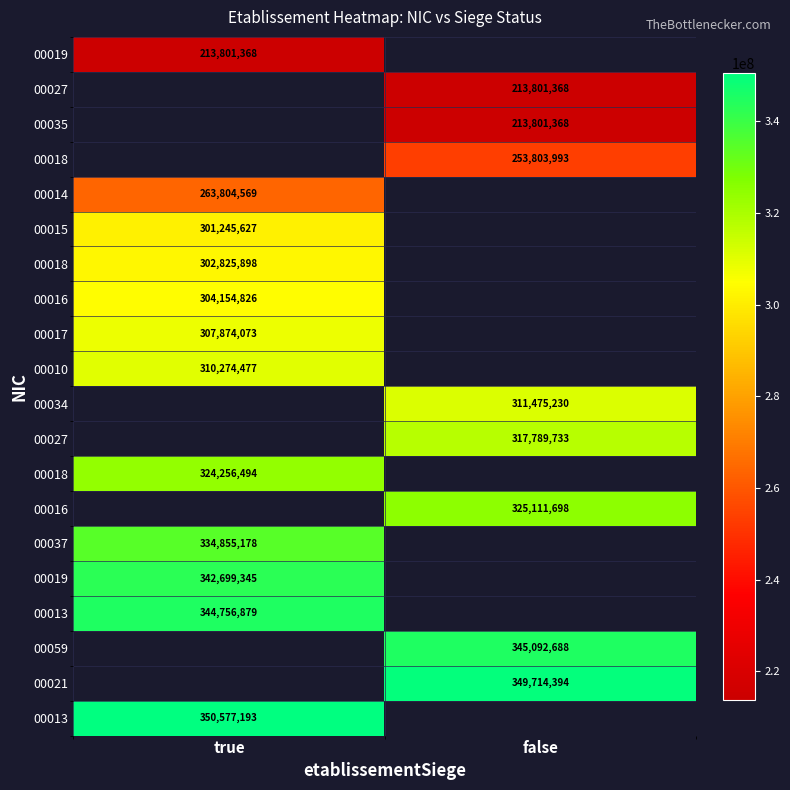

How many data points does each series have?

2